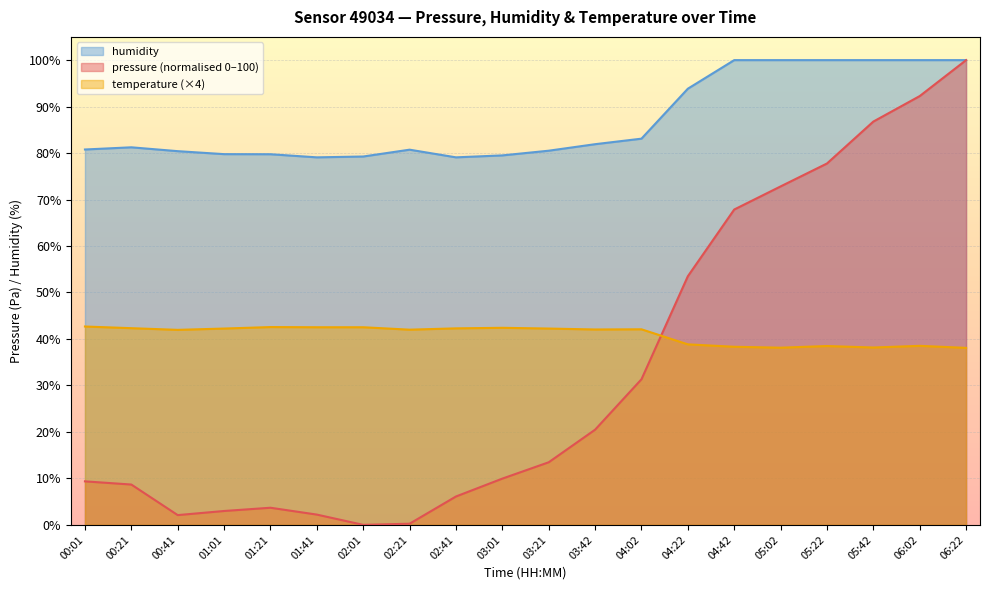

How many lines are shown in the chart?

3